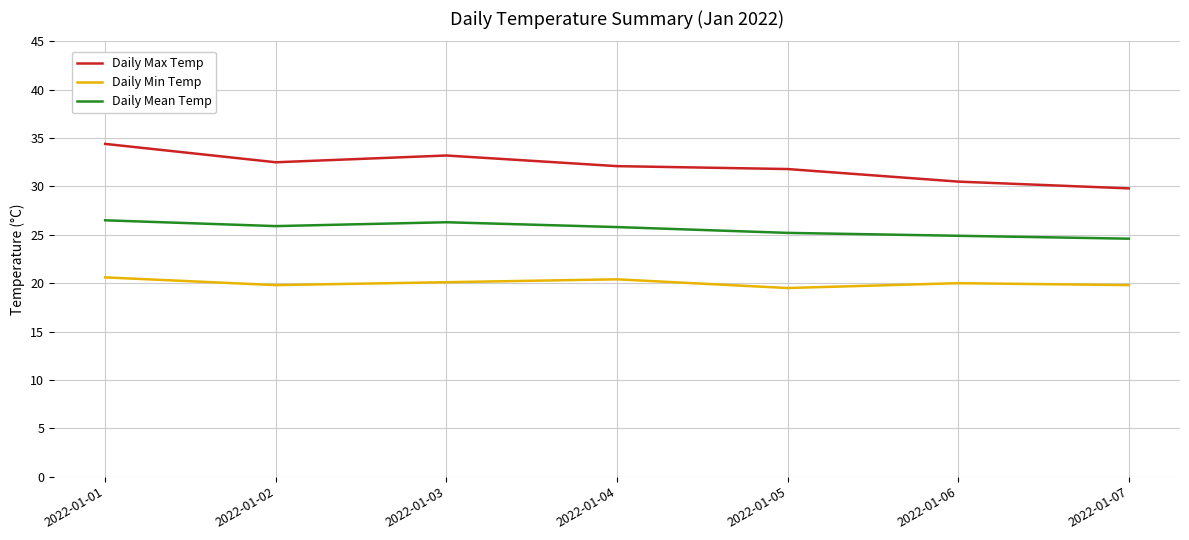

What is the maximum value for Daily Mean Temp?

26.5